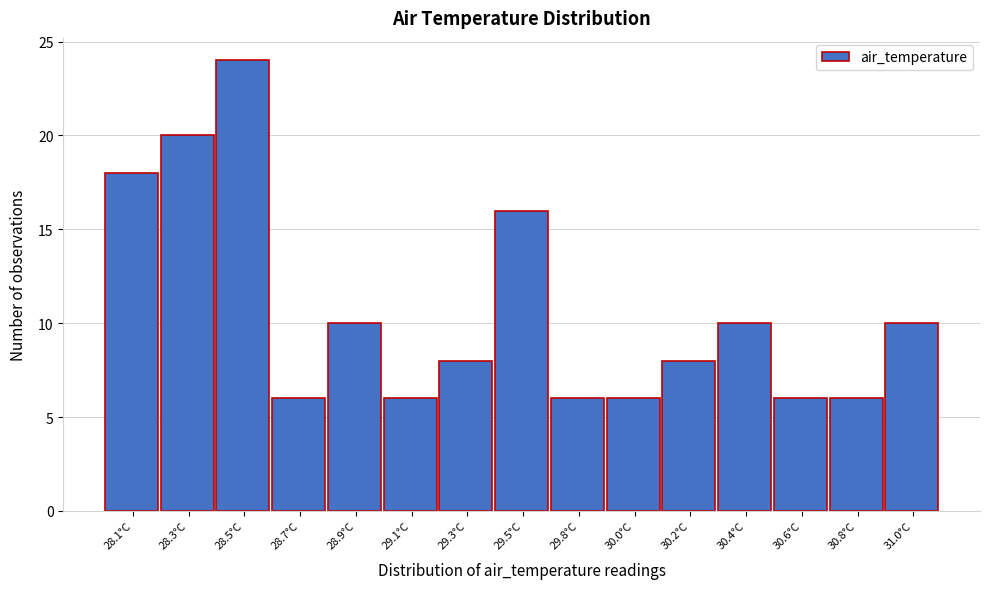

Reading right to left, extract all data points from this chart.

10	6	6	10	8	6	6	16	8	6	10	6	24	20	18